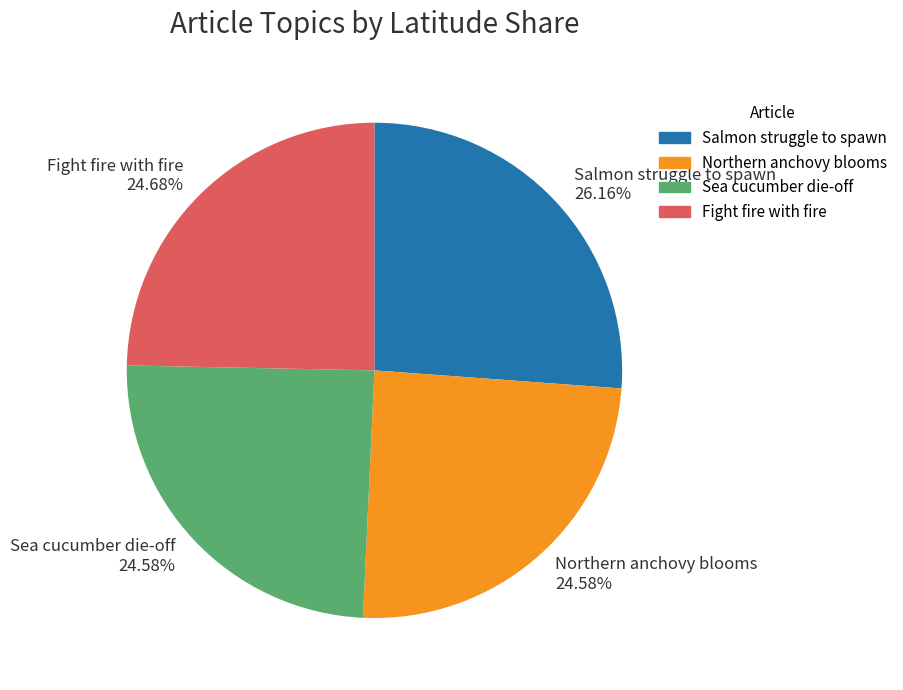

Approximately how many times larger is the value at Salmon struggle to spawn 26.16% compared to Northern anchovy blooms 24.58%?

1.1